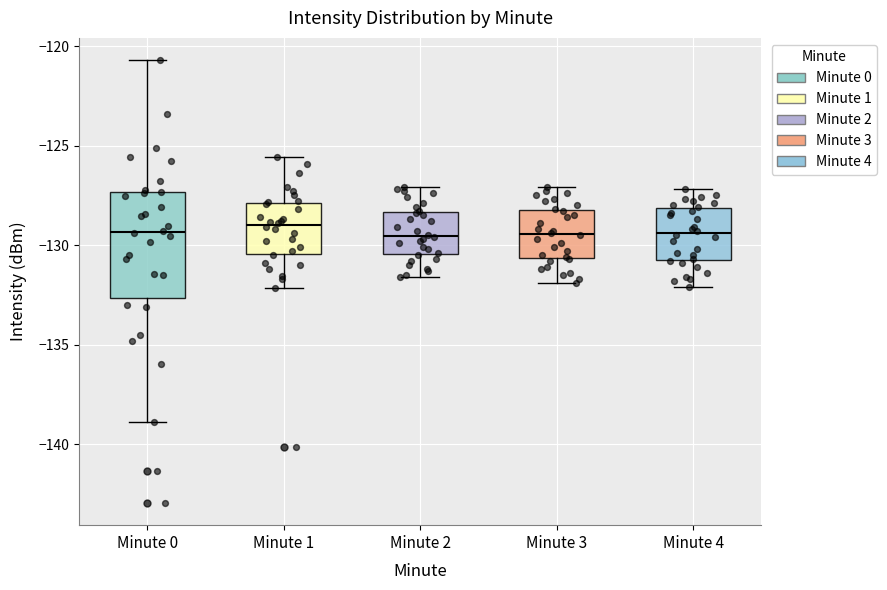

Reading left to right, transcribe this box plot: for each box, give where its median line is, the range the box spans, and where its two whiskers end, as read against the y-axis. The values are not printed on the chart, so give them approximately, as read against the axis.

Minute 0: median -129.5, box -132.5 to -127.5, whiskers -139.0 to -120.5
Minute 1: median -129.0, box -130.5 to -128.0, whiskers -132.0 to -125.5
Minute 2: median -129.5, box -130.5 to -128.5, whiskers -131.5 to -127.0
Minute 3: median -129.5, box -130.5 to -128.0, whiskers -132.0 to -127.0
Minute 4: median -129.5, box -131.0 to -128.0, whiskers -132.0 to -127.0